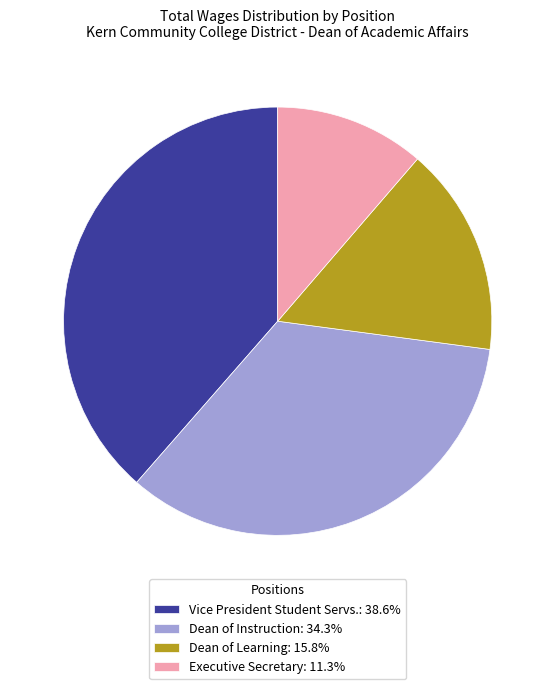

Is there any slice that represents more than half of the pie?

No